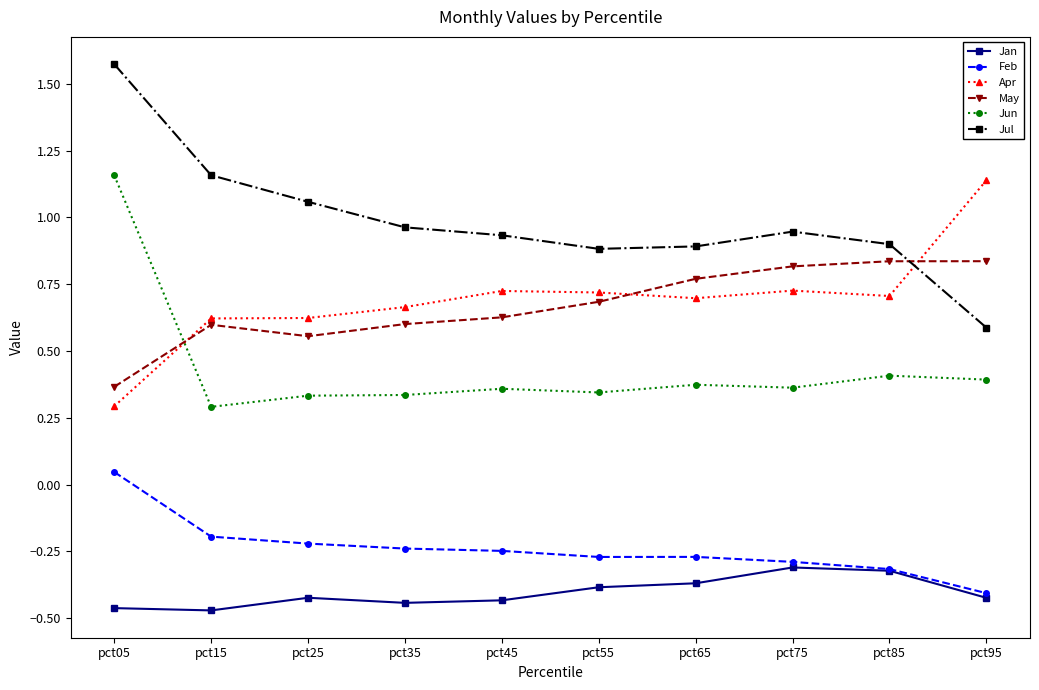

Count the Jun values in the range 0 to 1.

9